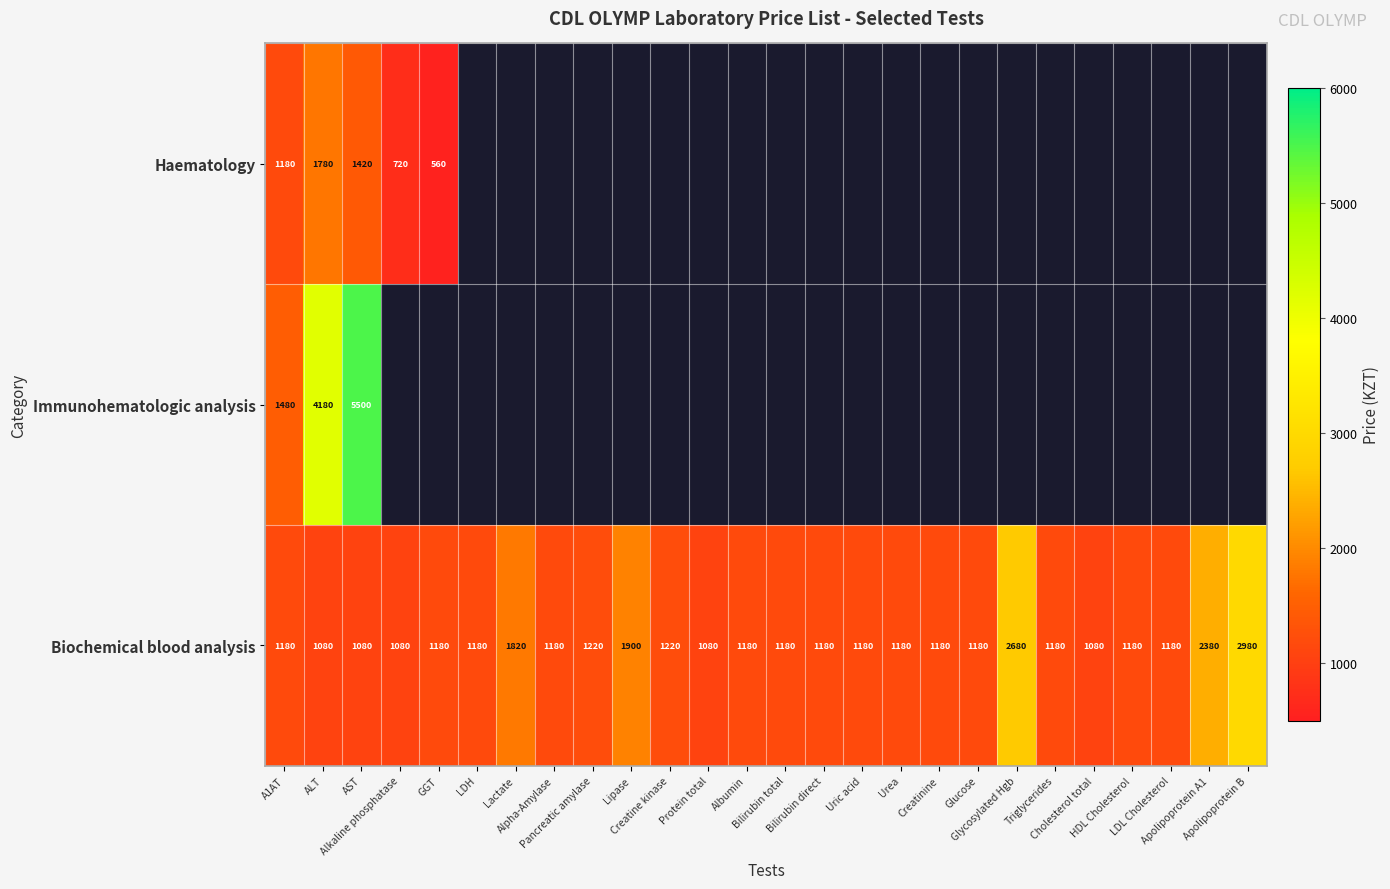

At which category is the sum across all series the highest?

AST